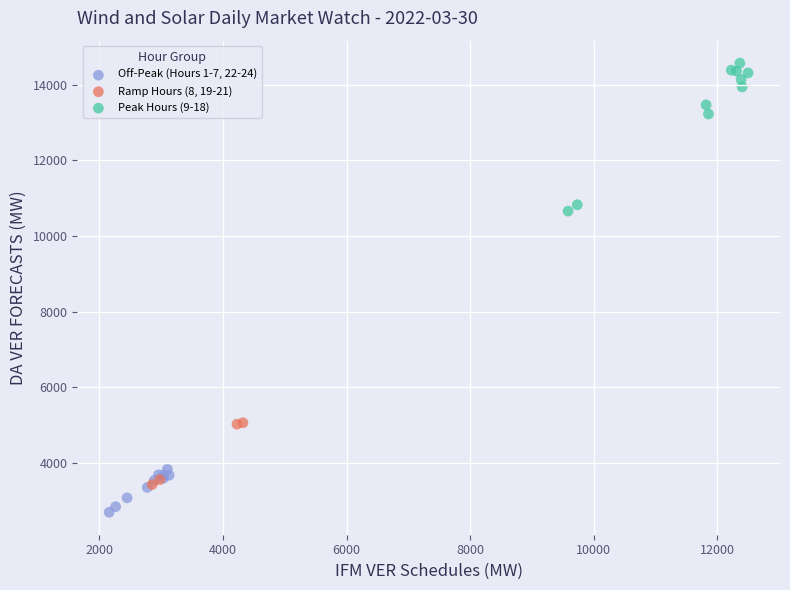

Which series reaches the minimum Y coordinate?

Off-Peak (Hours 1-7, 22-24)